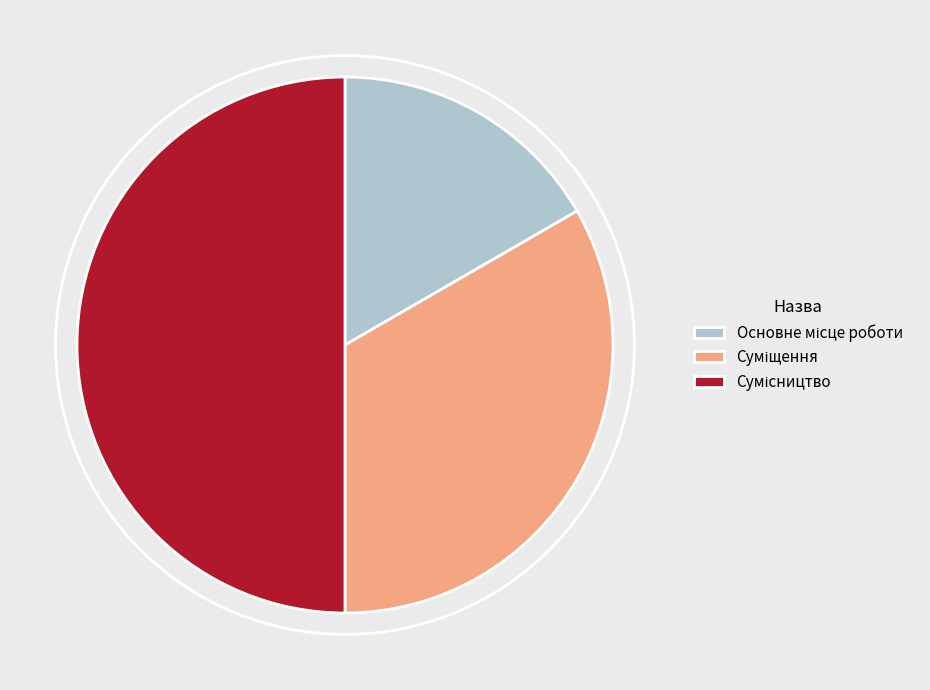

Rank the categories by value from lowest to highest.

Основне місце роботи, Суміщення, Сумісництво